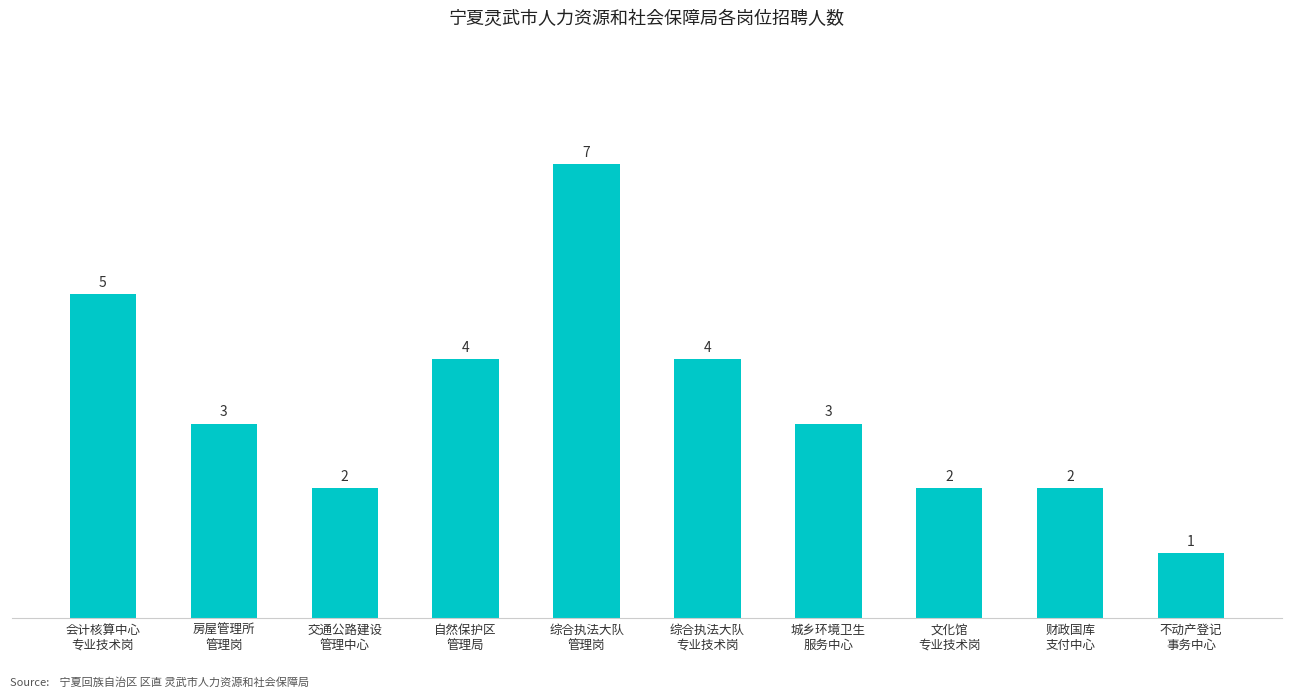

What is the value of the 10th bar from the left?

1